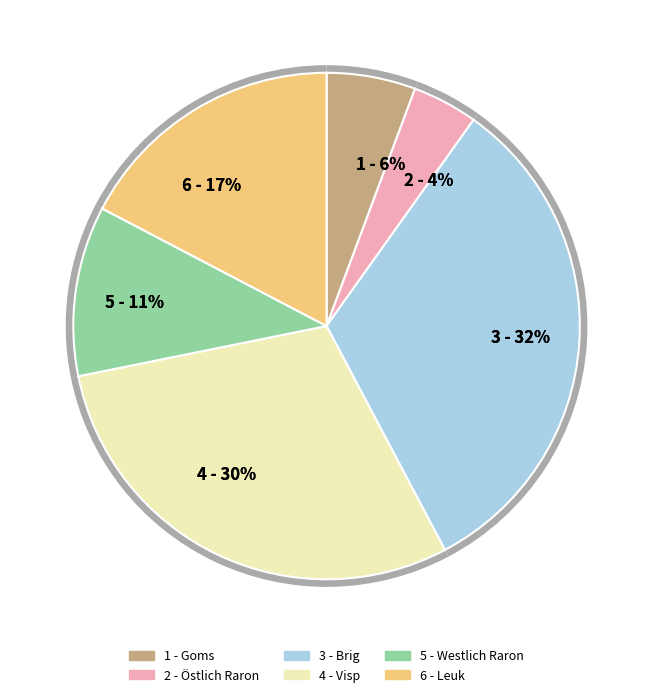

What percentage is the Brig slice, to the nearest percent?

32%